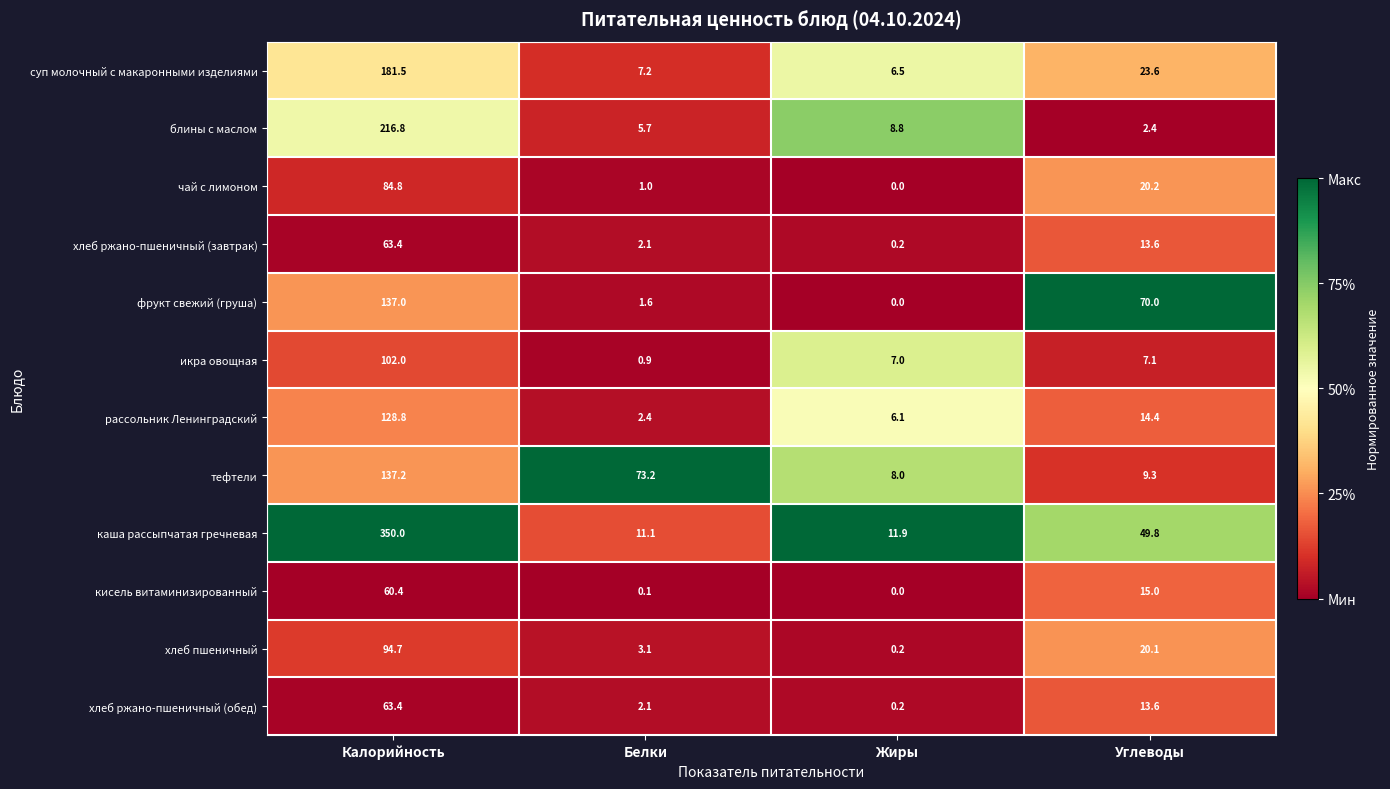

What is the sum of the кисель витаминизированный values at Белки and Калорийность?

60.5